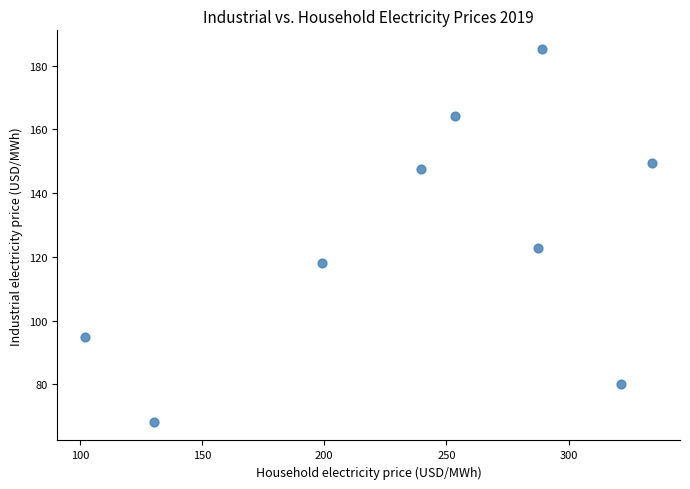

What is the range of X values (max minus min)?

231.9